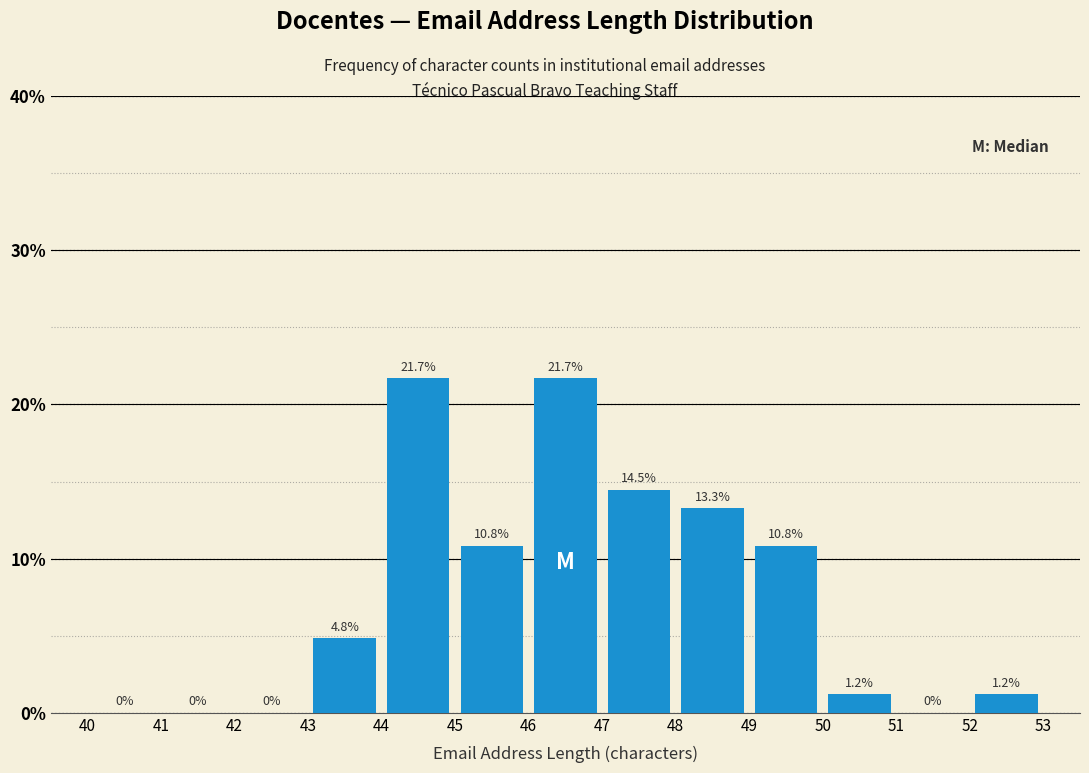

Reading left to right, transcribe this chart: for each bar, give the range it covers on the x-axis and its height.

40 to 41: 0.0
41 to 42: 0.0
42 to 43: 0.0
43 to 44: 4.8
44 to 45: 21.7
45 to 46: 10.8
46 to 47: 21.7
47 to 48: 14.5
48 to 49: 13.3
49 to 50: 10.8
50 to 51: 1.2
51 to 52: 0.0
52 to 53: 1.2